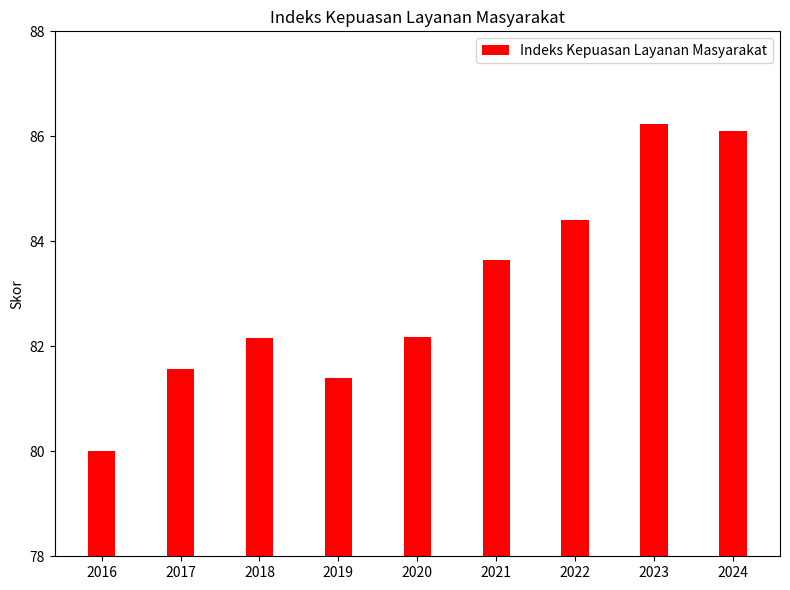

True or false: the data shows 50.7 at 2020.

False